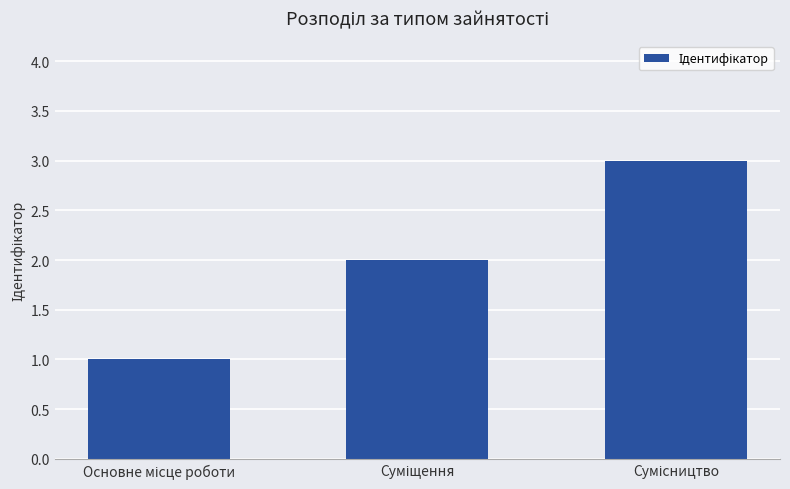

What is the maximum value shown in the chart?

3